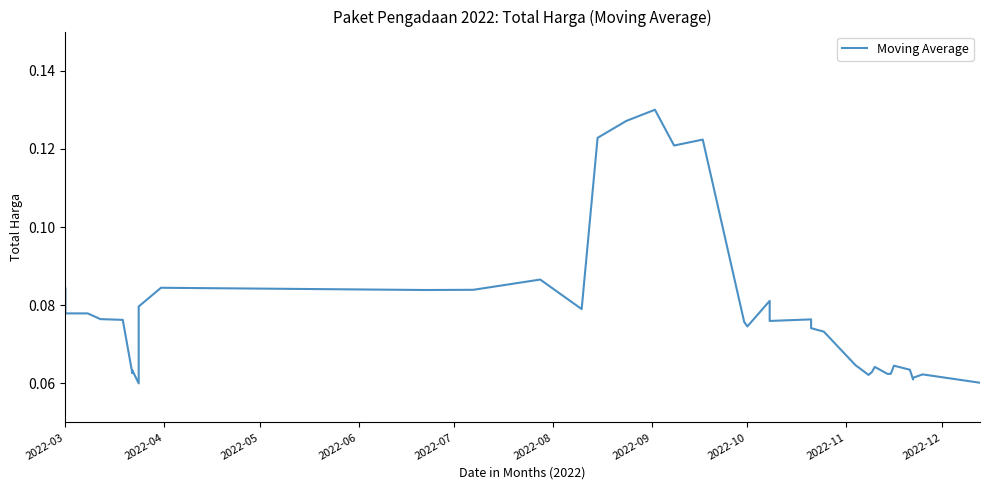

Does the chart have visible grid lines?

No